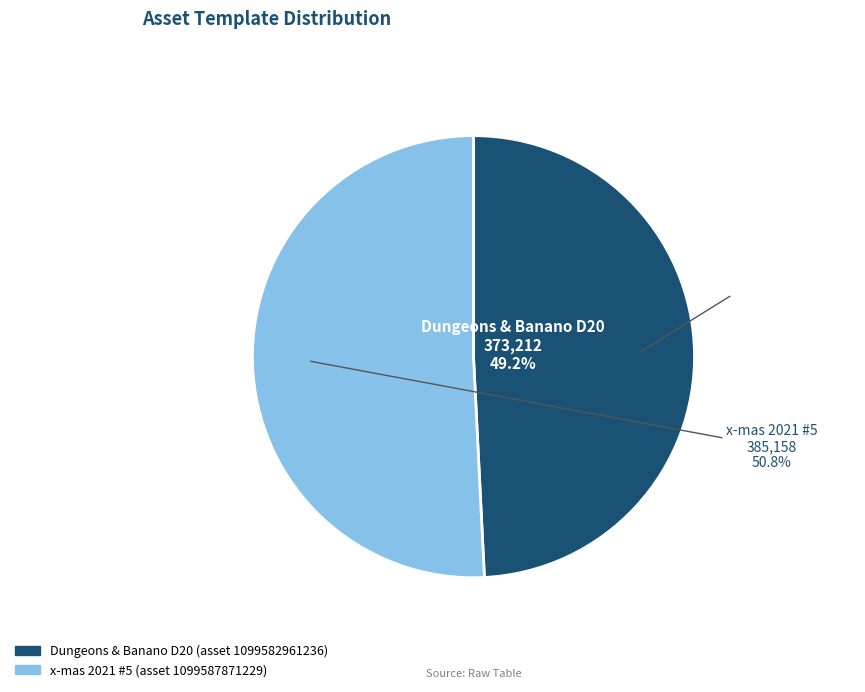

Is it true that 1099582961236 is 41% of the pie?

False